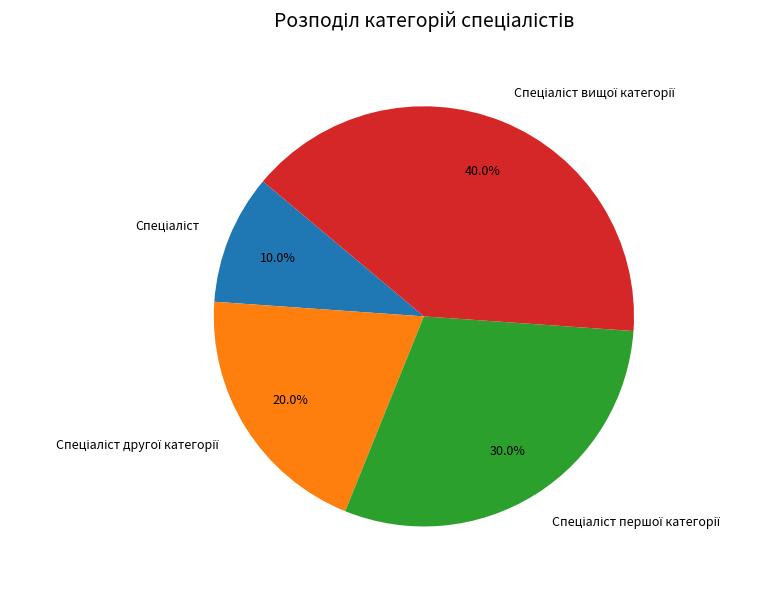

Is there any slice that represents more than half of the pie?

No